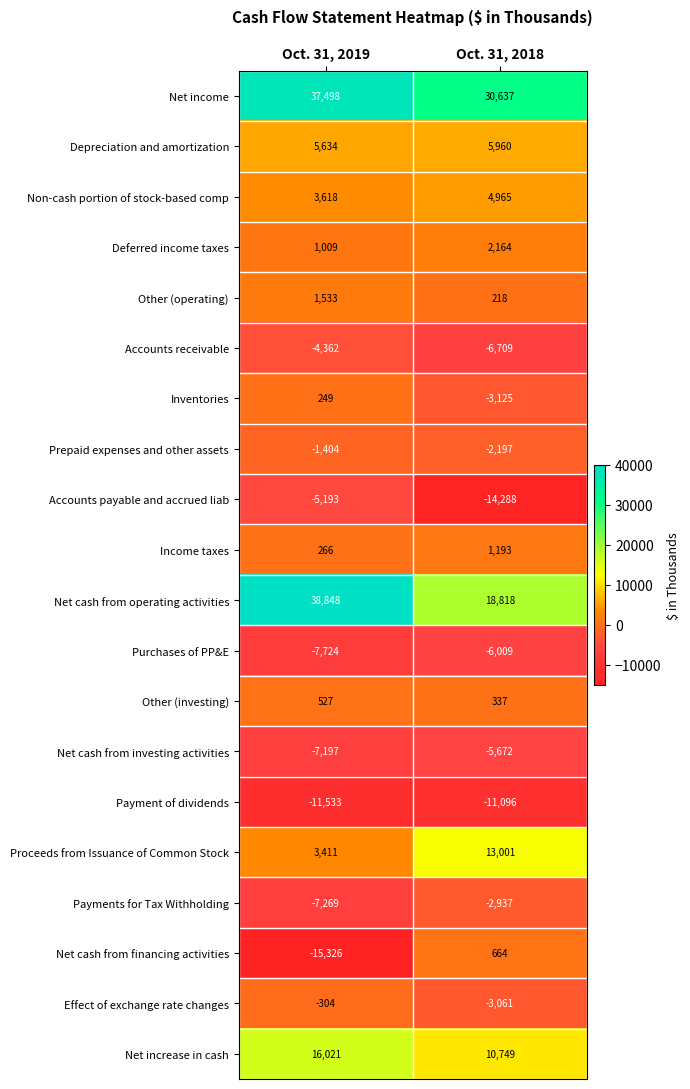

Is the value of Purchases of PP&E at Oct. 31, 2019 greater than the value of Income taxes at Oct. 31, 2019?

No